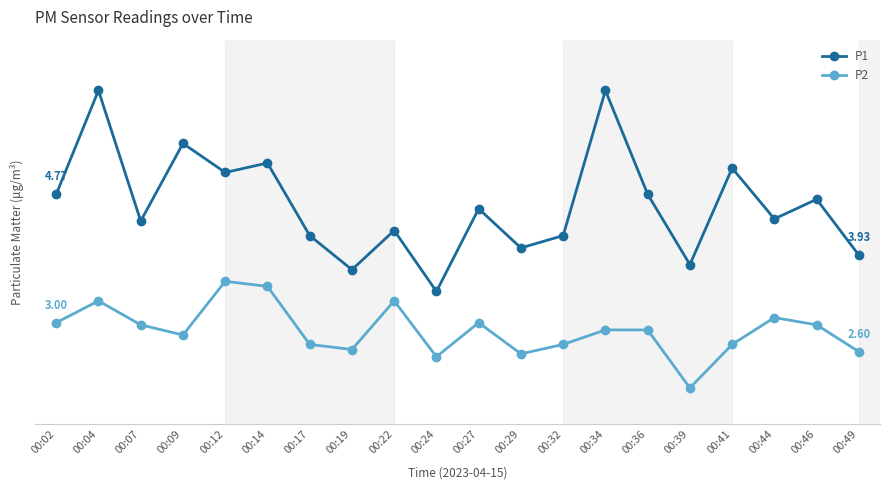

How many interior local valleys does the P2 series have?

5